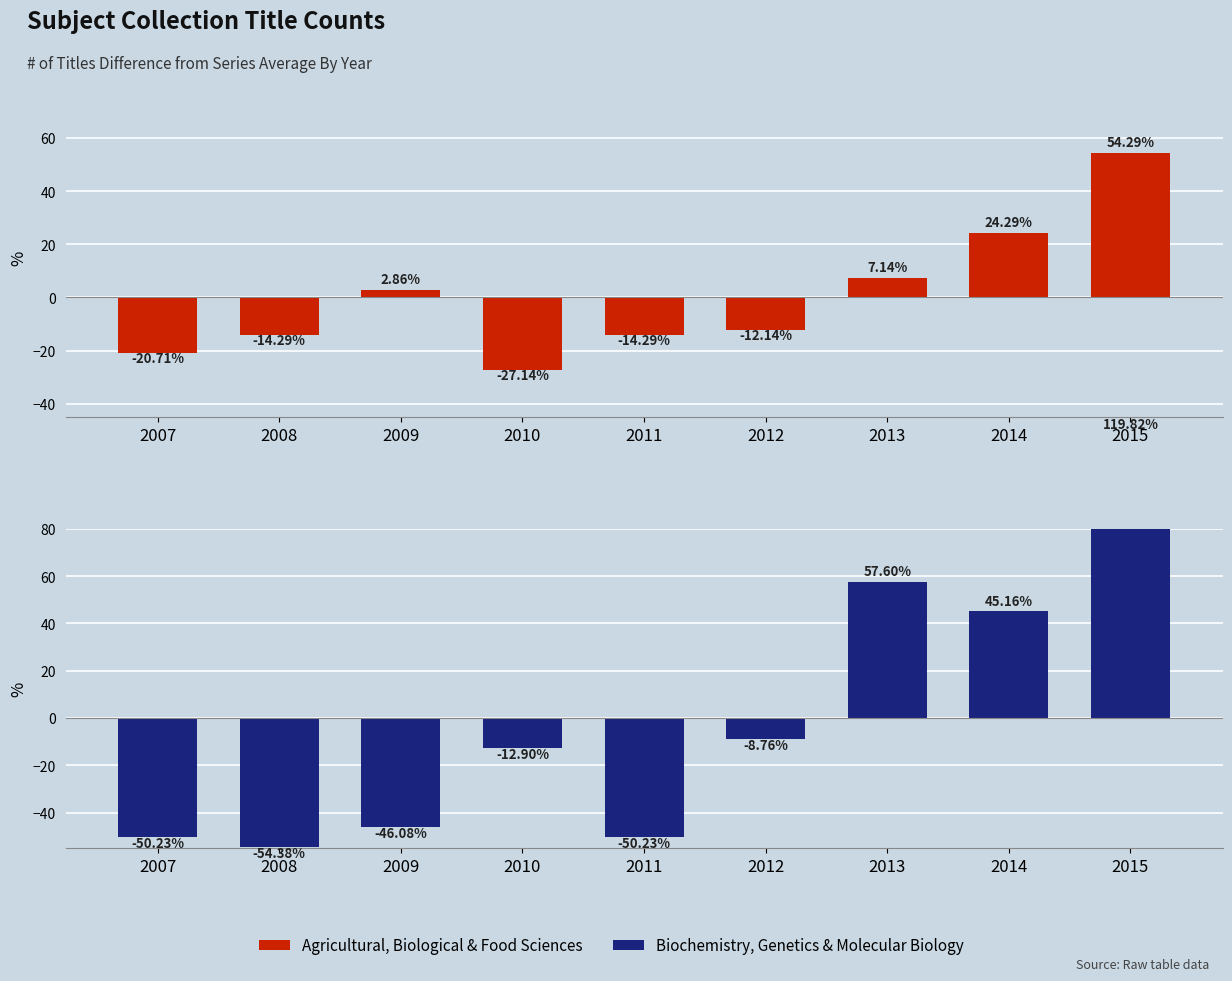

What is the value of the Biochemistry, Genetics & Molecular Bio bar at the 6th from the left?

-8.8